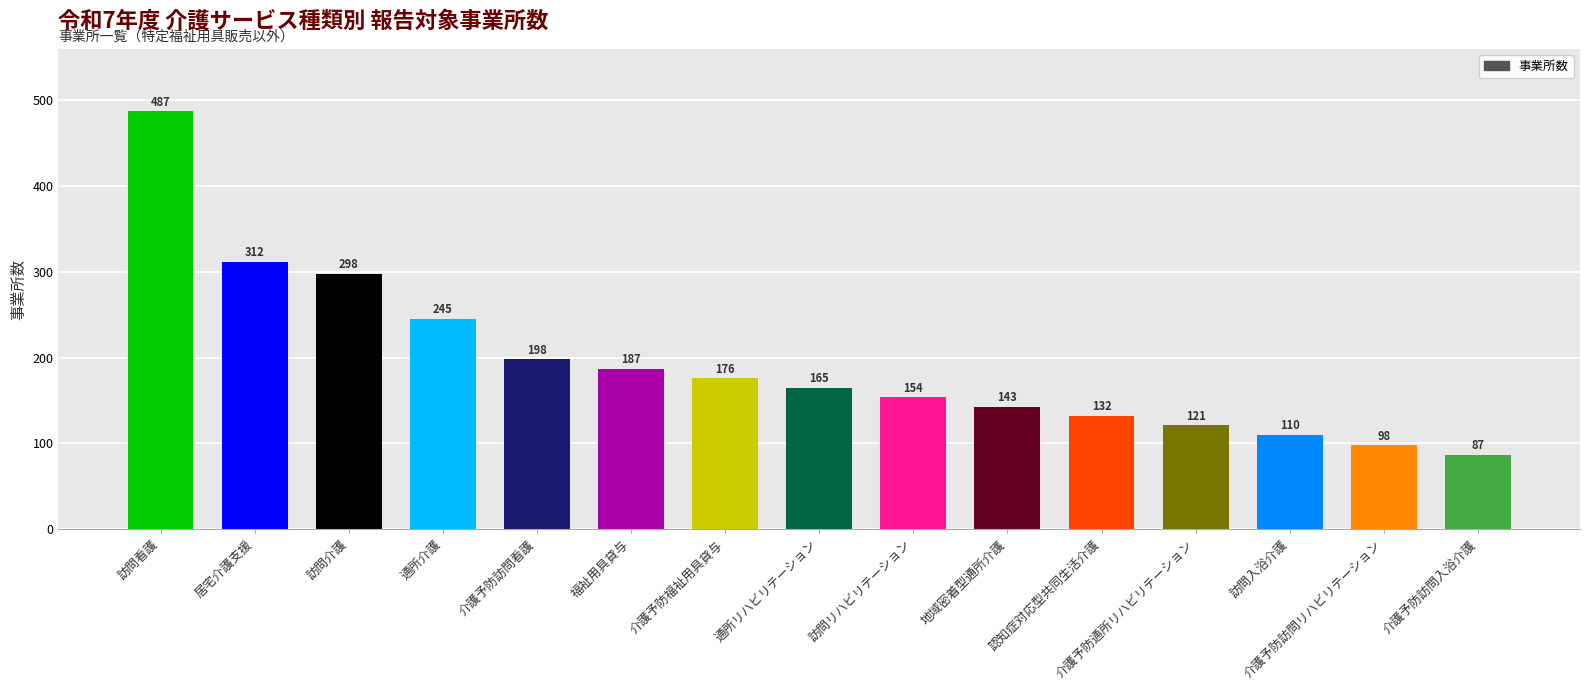

What is the label of the 13th bar from the left?

訪問入浴介護